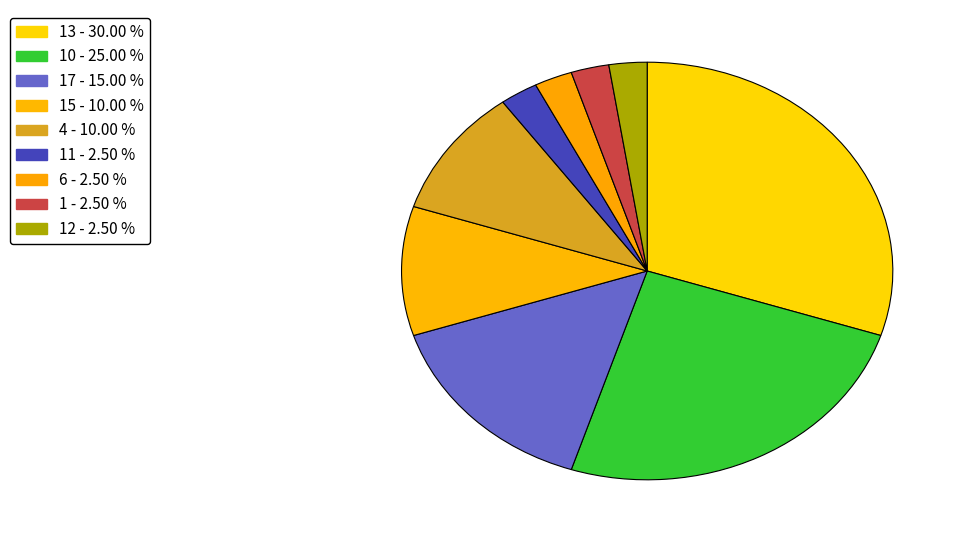

Which slice is the smallest?

1